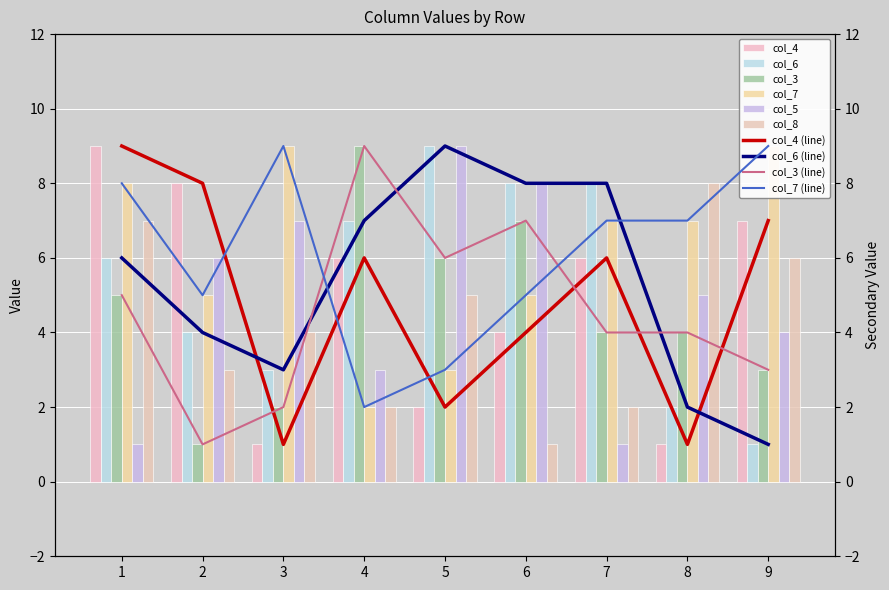

Reading right to left, what are all the values shown in this chart?

col_4: 7	1	6	4	2	6	1	8	9
col_6: 1	2	8	8	9	7	3	4	6
col_3: 3	4	4	7	6	9	2	1	5
col_7: 9	7	7	5	3	2	9	5	8
col_5: 4	5	1	8	9	3	7	6	1
col_8: 6	8	2	1	5	2	4	3	7